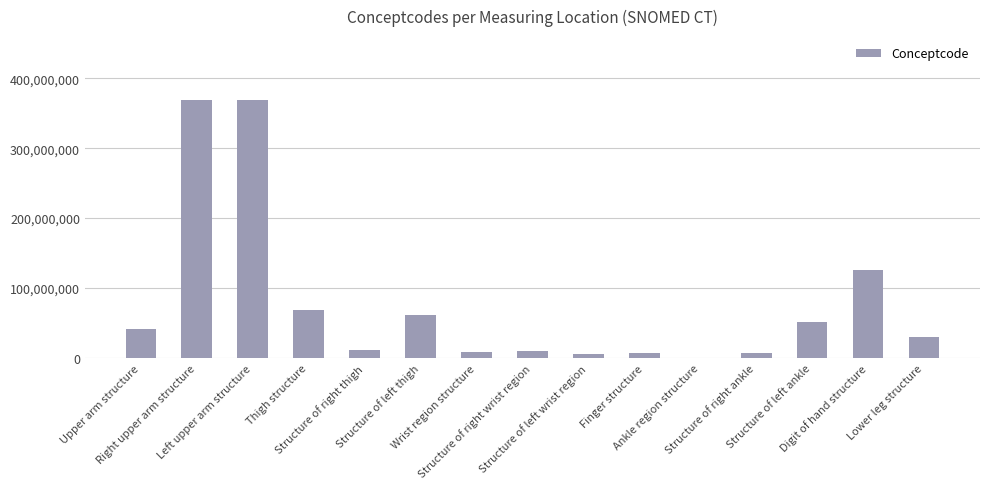

What is the change in value from Structure of right ankle to Structure of left ankle?

+44950995